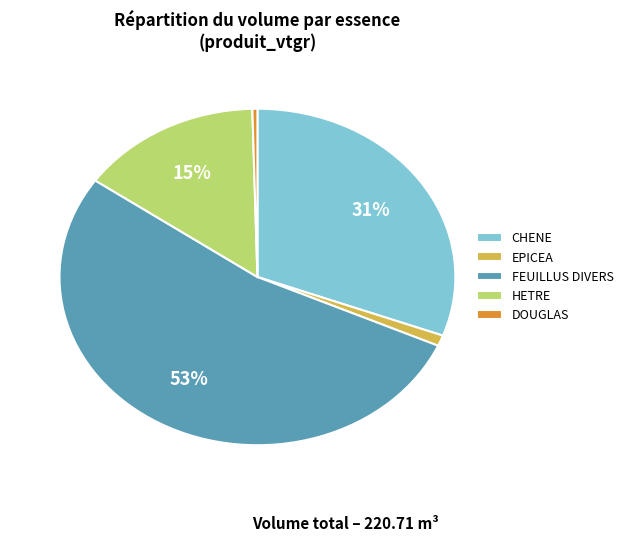

To the nearest percent, what percentage of the pie is FEUILLUS DIVERS?

53%